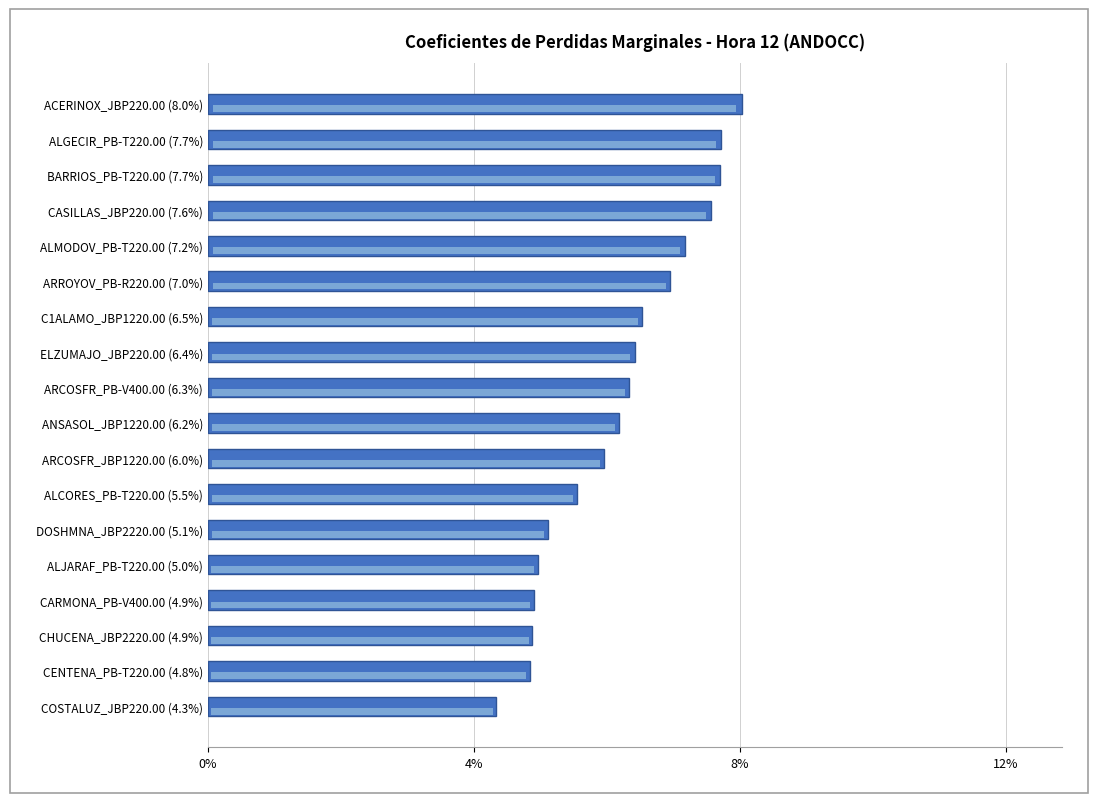

Reading left to right, transcribe all the data shown in this chart.

0.0	0.0	0.0	0.0	0.0	0.1	0.1	0.1	0.1	0.1	0.1	0.1	0.1	0.1	0.1	0.1	0.1	0.1